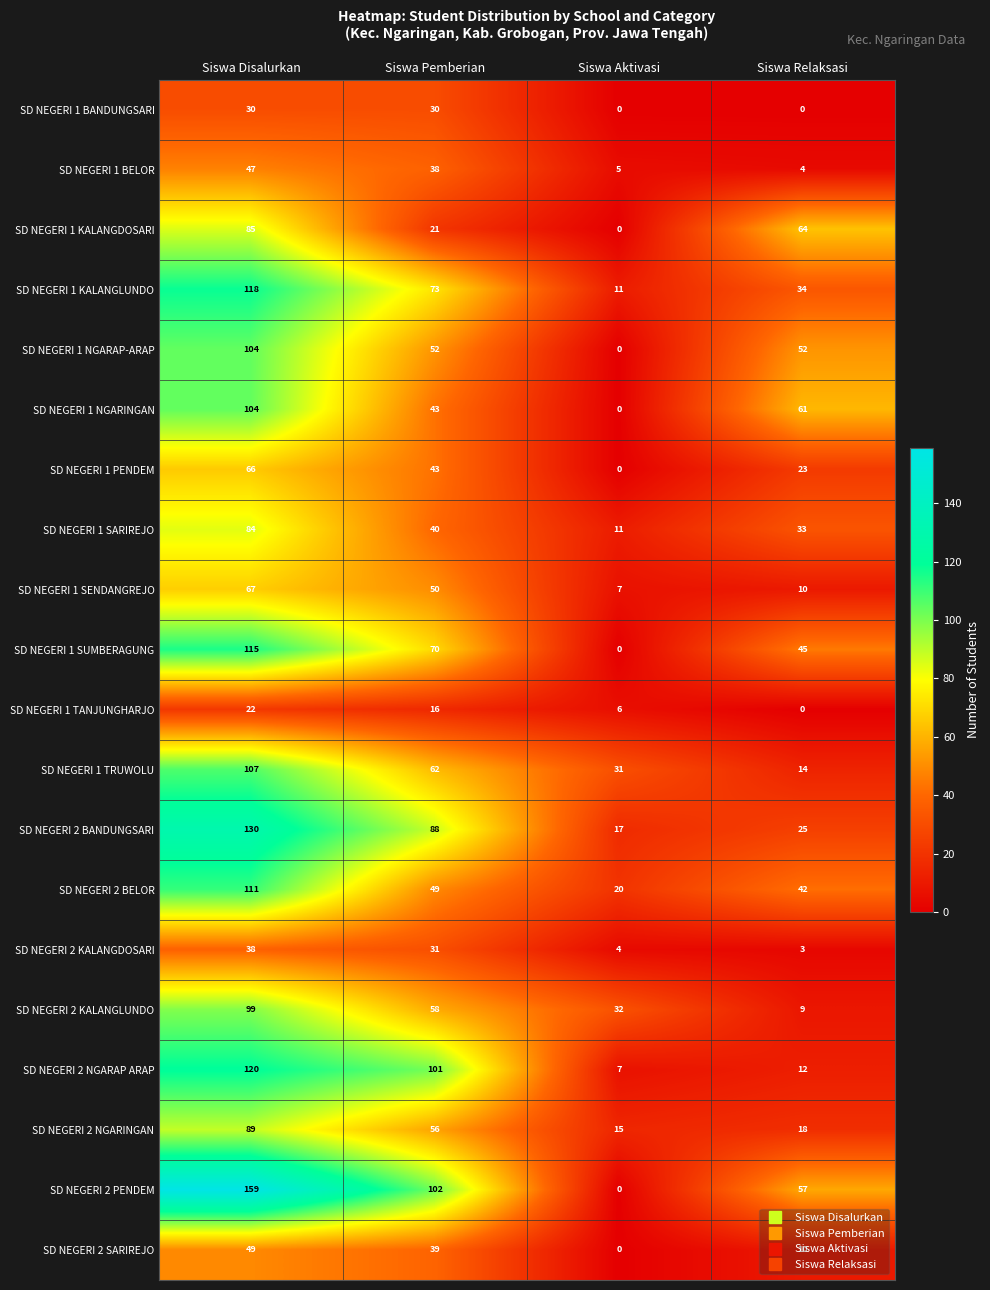

The SD NEGERI 2 NGARINGAN series shows 18 at Siswa Relaksasi. True or false?

True